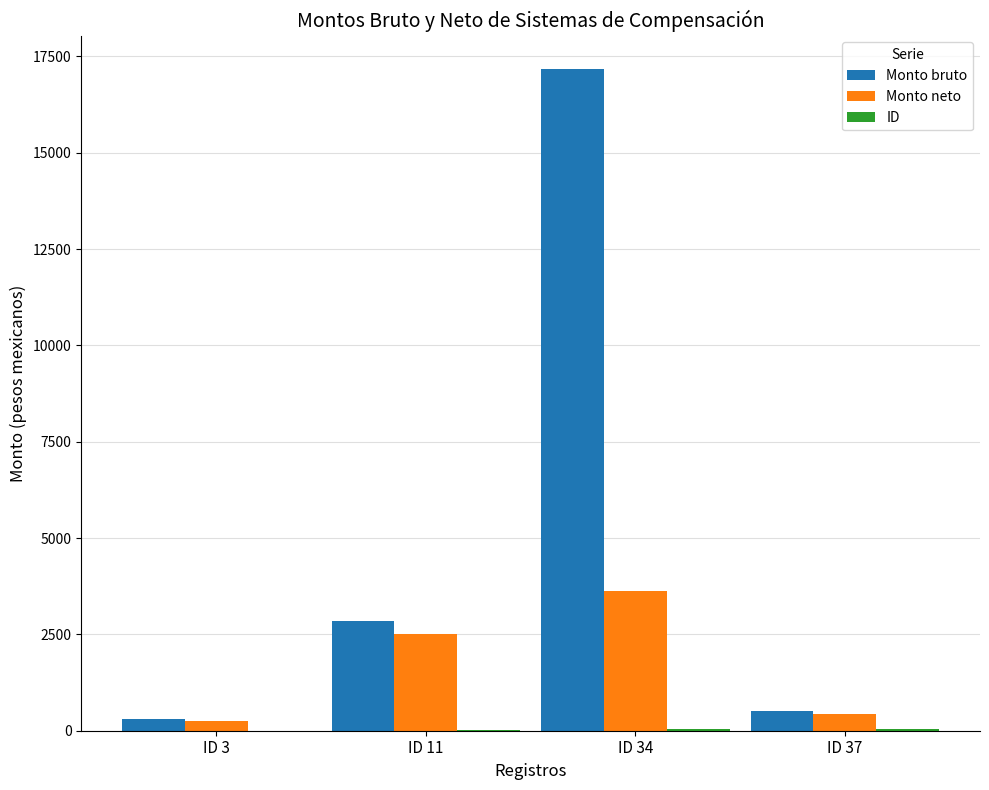

Which series has the largest total across all categories?

Monto bruto